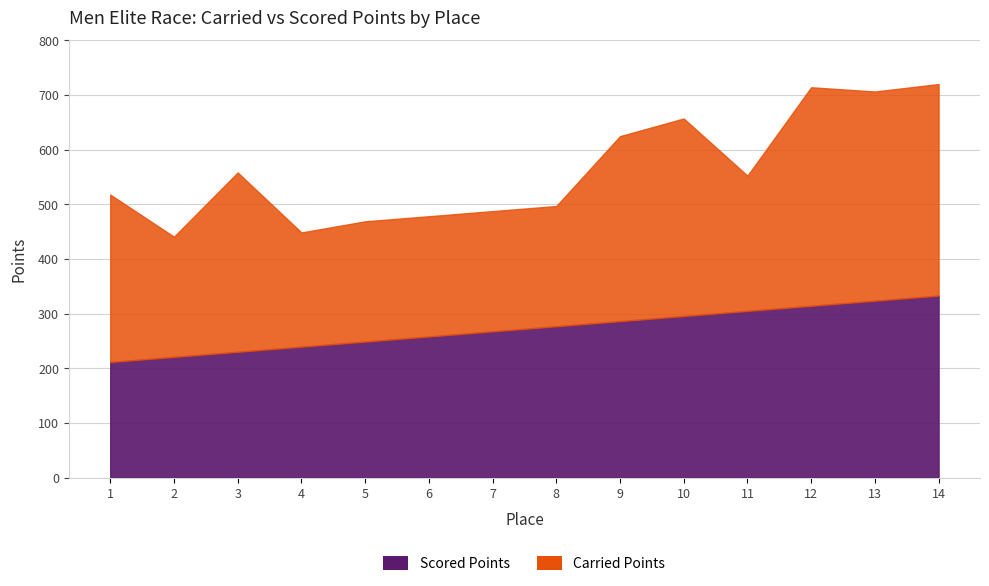

In Carried Points, how many points are higher than both neighbors (excluding endpoints)?

3